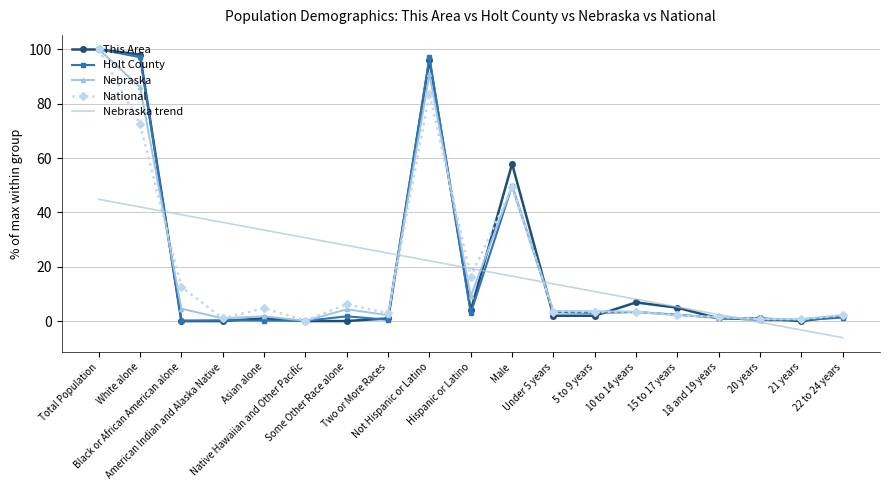

What is the total value across all series at Black or African American alone?

56.5